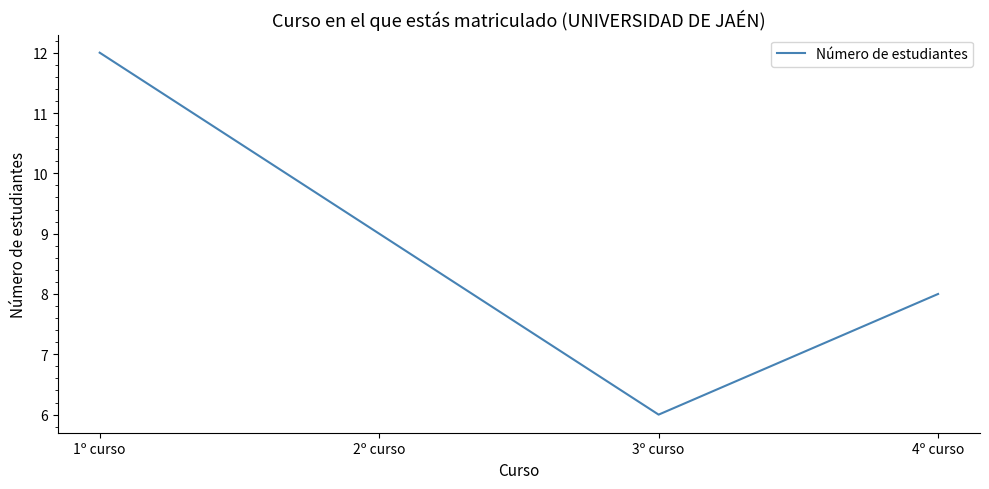

Which has a higher value, 1º curso or 3º curso?

1º curso